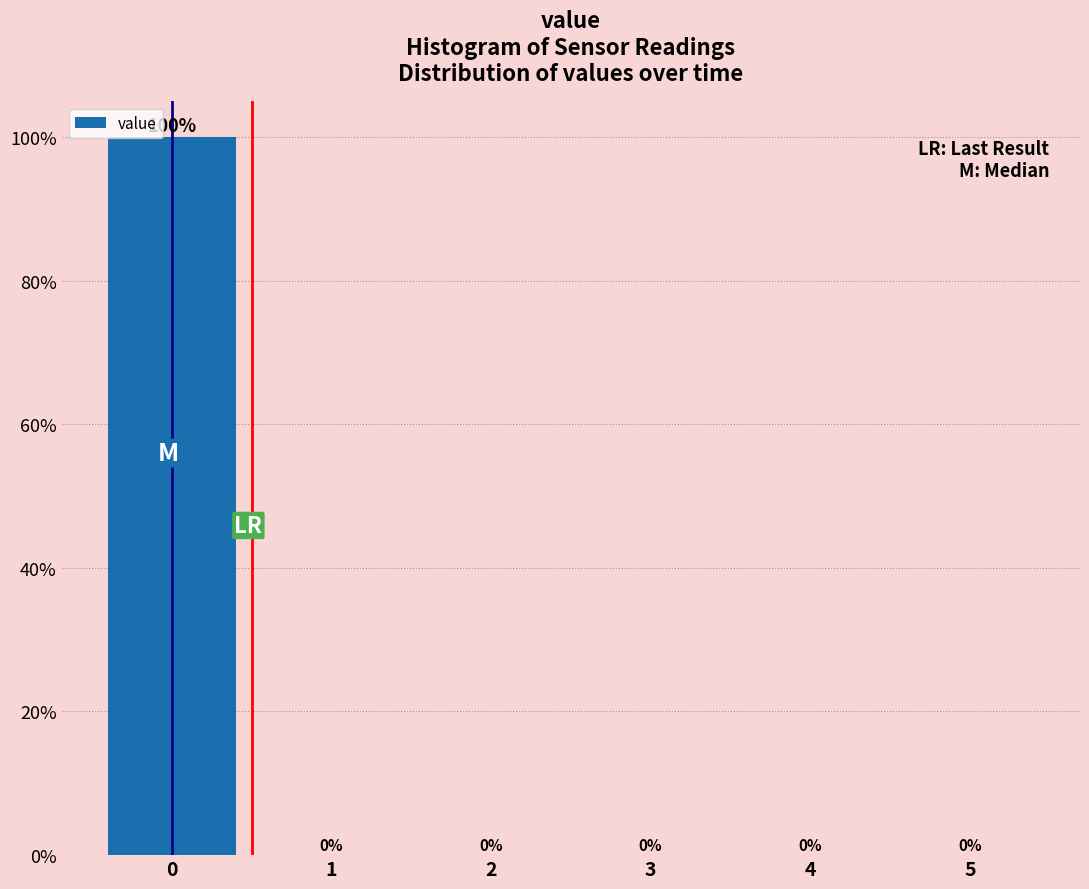

Reading left to right, transcribe this chart: for each bar, give the range it covers on the x-axis and its height.

-0.5 to 0.5: 100
0.5 to 1.5: 0
1.5 to 2.5: 0
2.5 to 3.5: 0
3.5 to 4.5: 0
4.5 to 5.5: 0